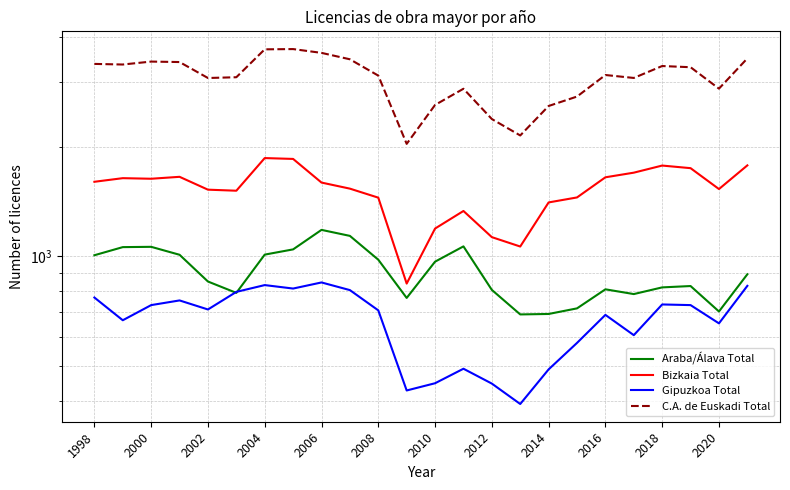

The value of Bizkaia Total at 2004 is 788. True or false?

False